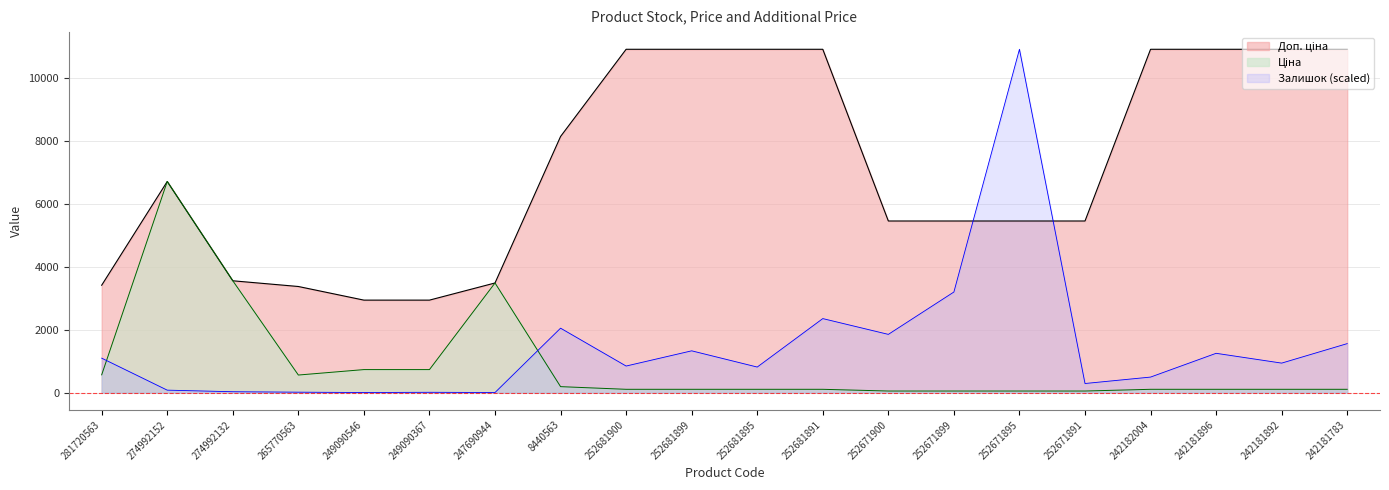

What is the label of the 2nd point from the left?

274992152